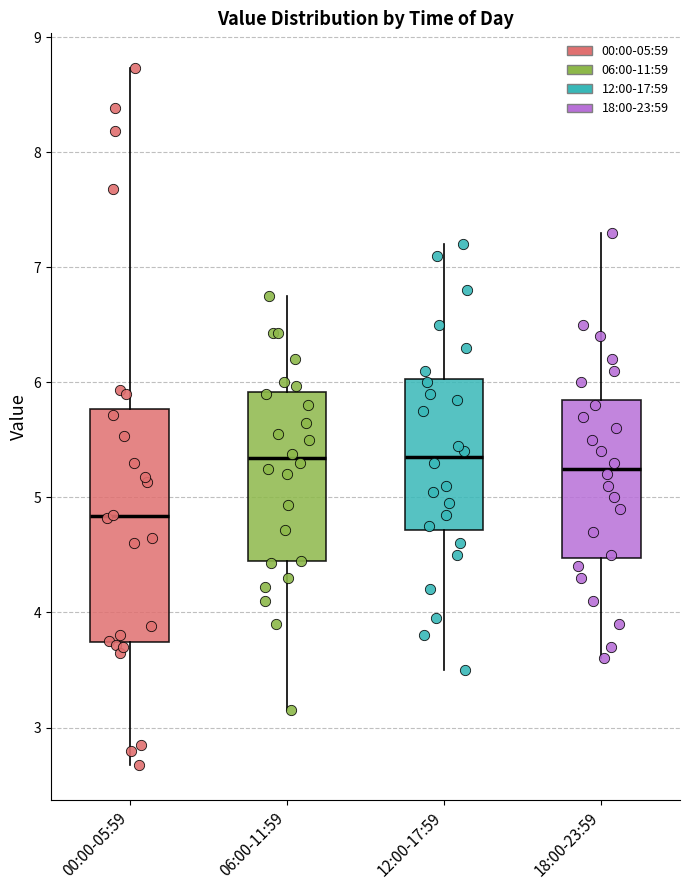

Reading left to right, read every box against the y-axis: the position of its median line, the range the box covers, and the ends of its whiskers. The values are not printed on the chart, so give them approximately, as read against the axis.

00:00-05:59: median 4.8, box 3.7 to 5.8, whiskers 2.7 to 8.7
06:00-11:59: median 5.3, box 4.4 to 5.9, whiskers 3.2 to 6.8
12:00-17:59: median 5.4, box 4.7 to 6.0, whiskers 3.5 to 7.2
18:00-23:59: median 5.3, box 4.5 to 5.9, whiskers 3.6 to 7.3